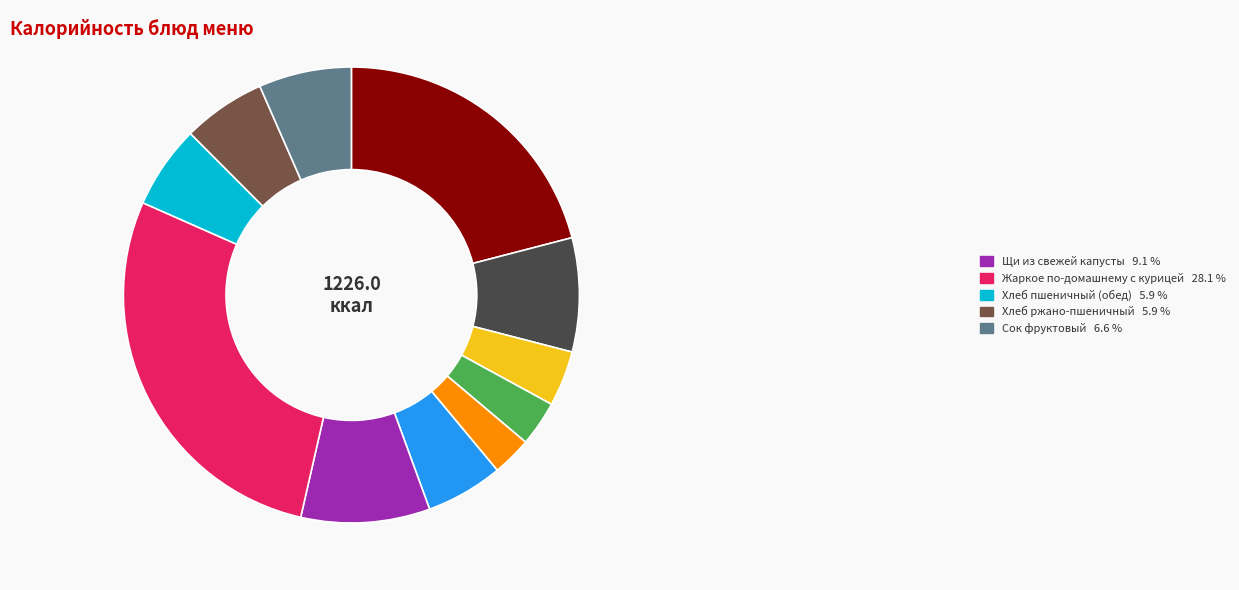

Is there a majority slice in this chart?

No